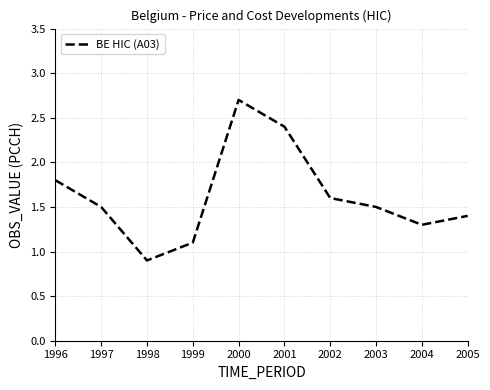

What is the maximum value shown in the chart?

2.7